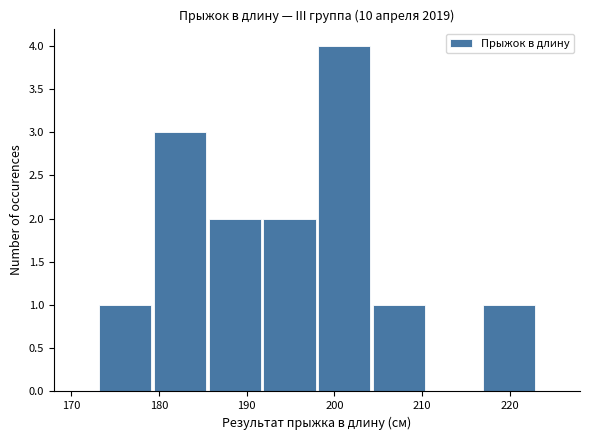

Over which range of the x-axis is the bar tallest?

198 to 204